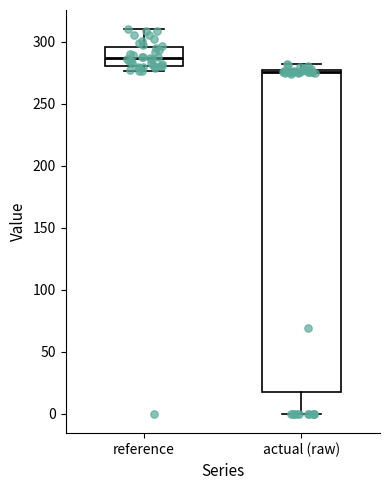

Reading left to right, transcribe this box plot: for each box, give where its median line is, the range the box spans, and where its two whiskers end, as read against the y-axis. The values are not printed on the chart, so give them approximately, as read against the axis.

reference: median 285, box 280 to 295, whiskers 275 to 310
actual (raw): median 275 (just below the box's upper edge), box 15 to 275, whiskers 0 to 280